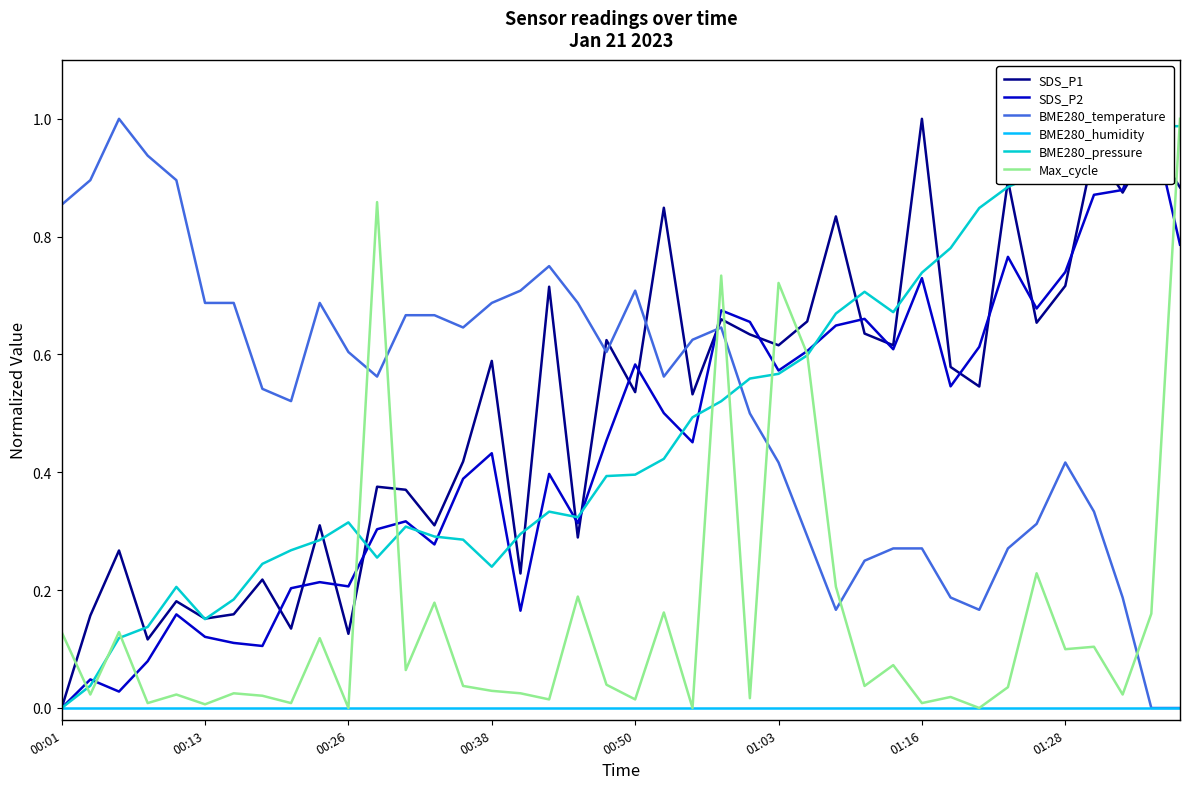

List the series in order of their peak value, lowest first.

BME280_humidity, SDS_P1, SDS_P2, BME280_temperature, BME280_pressure, Max_cycle